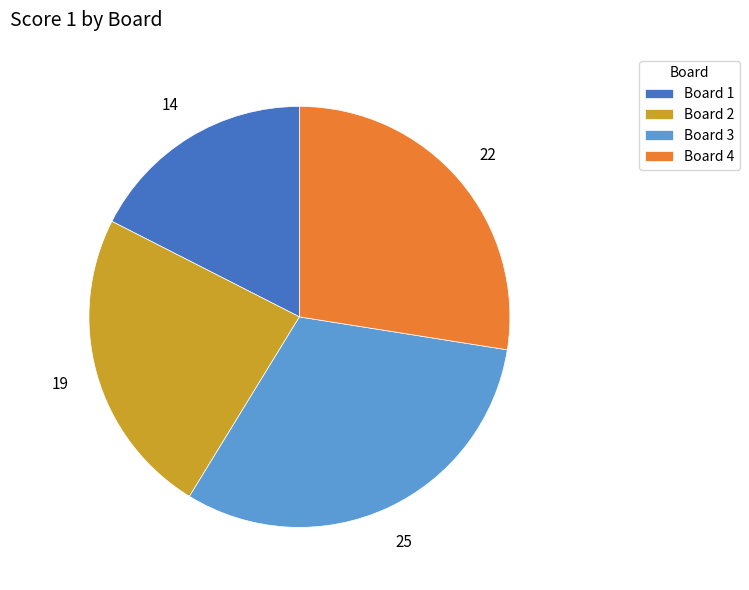

Rank the categories by value from highest to lowest.

Board 3, Board 4, Board 2, Board 1